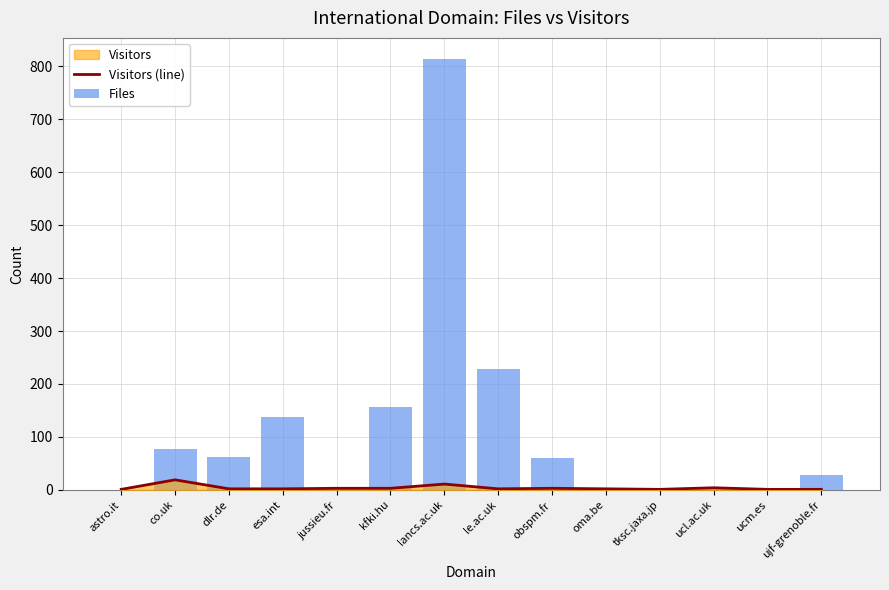

The Files series shows 0 at astro.it. True or false?

True